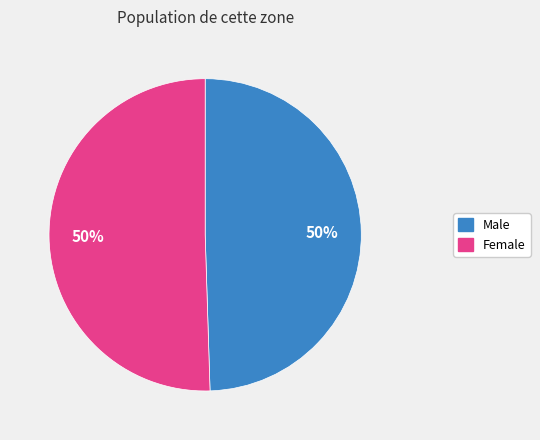

What is the ratio of the value at Female to the value at Male?

1.0